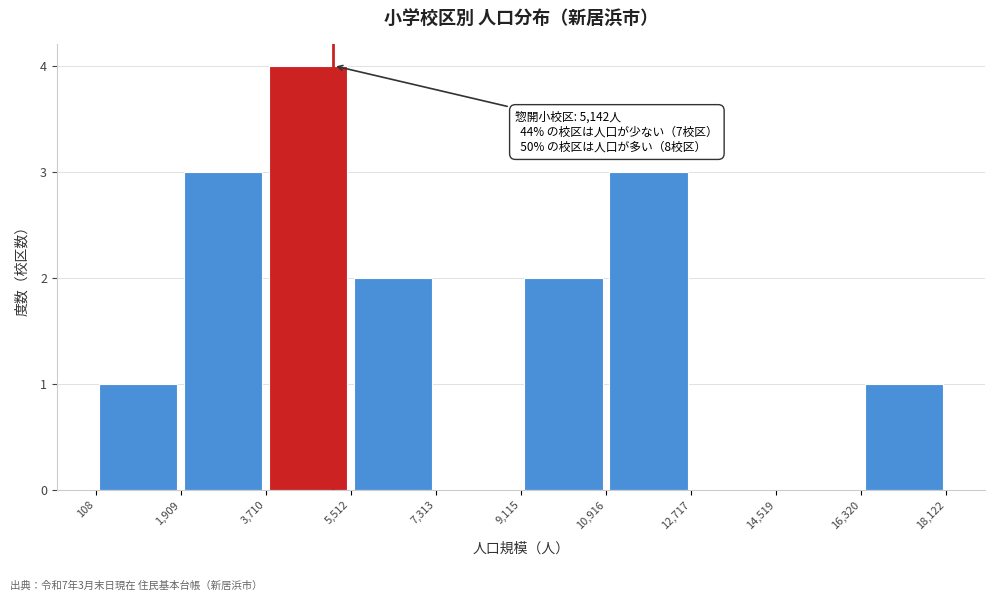

Over which range of the x-axis is the bar tallest?

3,710 to 5,512